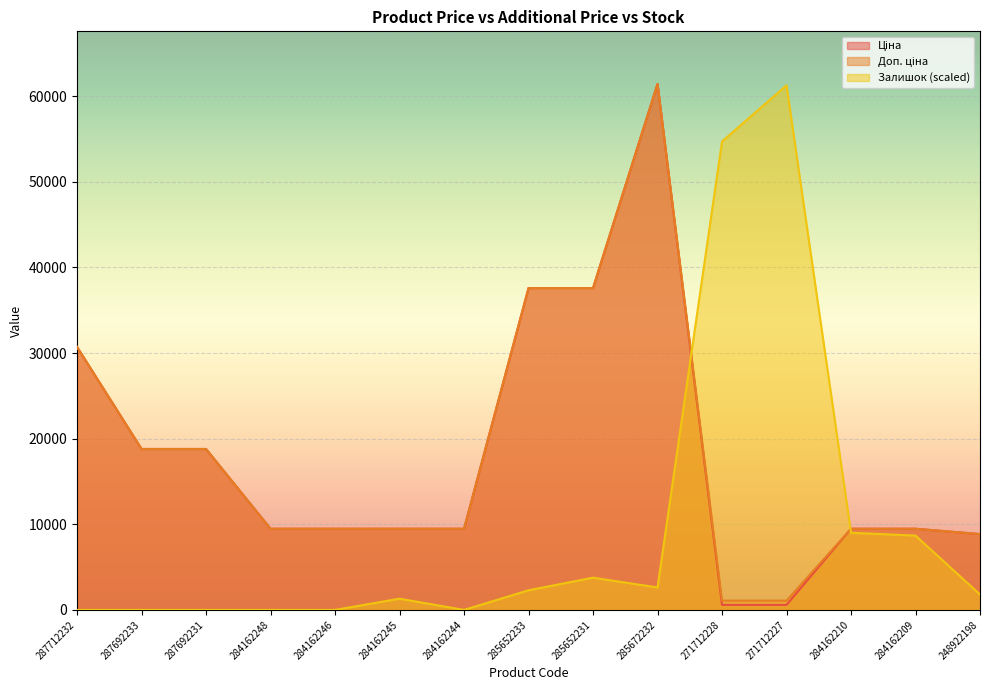

Reading right to left, transcribe all the data shown in this chart.

Ціна: 248922198=8856.7	284162209=9480.1	284162210=9480.1	271712227=589.9	271712228=589.9	285672232=61434.3	285652231=37593.6	285652233=37593.6	284162244=9480.1	284162245=9480.1	284162246=9480.1	284162248=9480.1	287692231=18796.8	287692233=18796.8	287712232=30717.1
Доп. ціна: 248922198=8856.7	284162209=9480.1	284162210=9480.1	271712227=1081.7	271712228=1081.7	285672232=61434.3	285652231=37593.6	285652233=37593.6	284162244=9480.1	284162245=9480.1	284162246=9480.1	284162248=9480.1	287692231=18796.8	287692233=18796.8	287712232=30717.1
Залишок: 248922198=1802.1	284162209=8682.7	284162210=9010.4	271712227=61270.4	271712228=54717.4	285672232=2621.2	285652231=3768.0	285652233=2293.5	284162244=0.0	284162245=1310.6	284162246=0.0	284162248=0.0	287692231=0.0	287692233=0.0	287712232=0.0